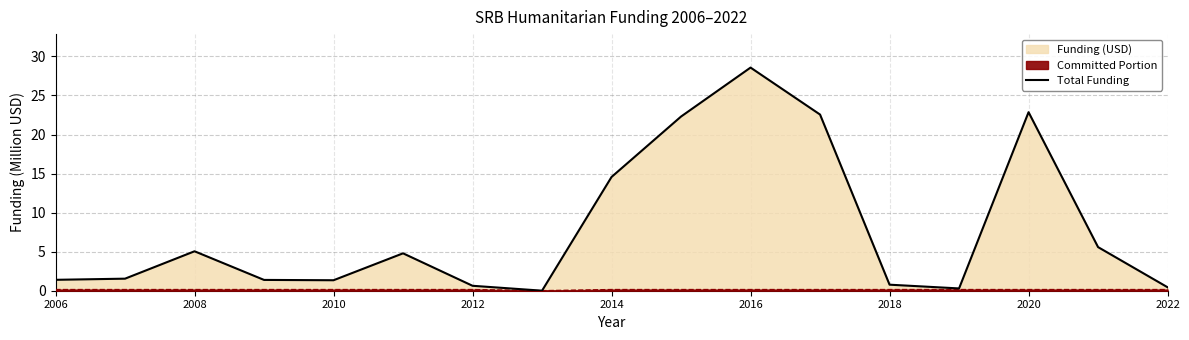

True or false: the data has more than 1 interior local peaks.

True